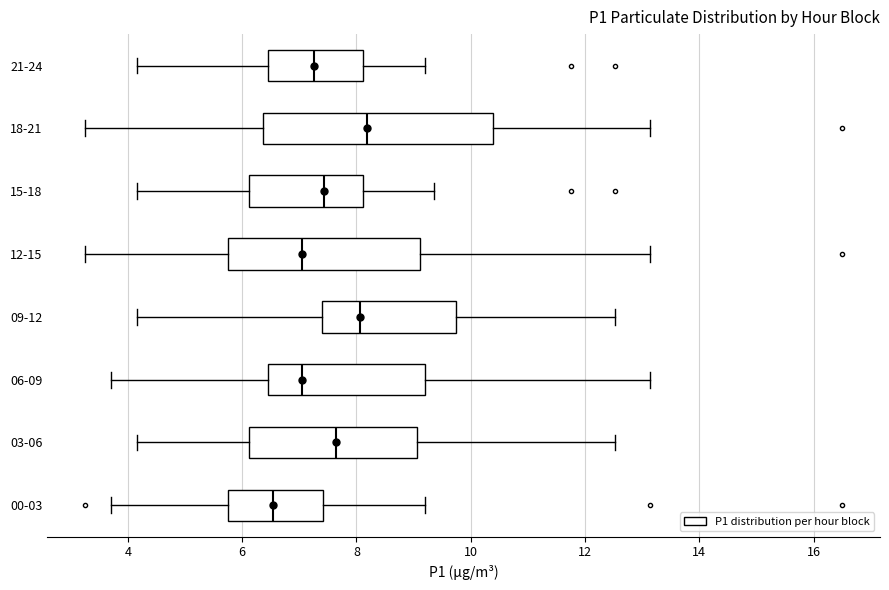

Reading bottom to top, transcribe this box plot: for each box, give where its median line is, the range the box spans, and where its two whiskers end, as read against the x-axis. The values are not printed on the chart, so give them approximately, as read against the axis.

00-03: median 6.6, box 5.8 to 7.4, whiskers 3.8 to 9.2
03-06: median 7.6, box 6.2 to 9.0, whiskers 4.2 to 12.6
06-09: median 7.0, box 6.4 to 9.2, whiskers 3.8 to 13.2
09-12: median 8.0, box 7.4 to 9.8, whiskers 4.2 to 12.6
12-15: median 7.0, box 5.8 to 9.2, whiskers 3.2 to 13.2
15-18: median 7.4, box 6.2 to 8.2, whiskers 4.2 to 9.4
18-21: median 8.2, box 6.4 to 10.4, whiskers 3.2 to 13.2
21-24: median 7.2, box 6.4 to 8.2, whiskers 4.2 to 9.2